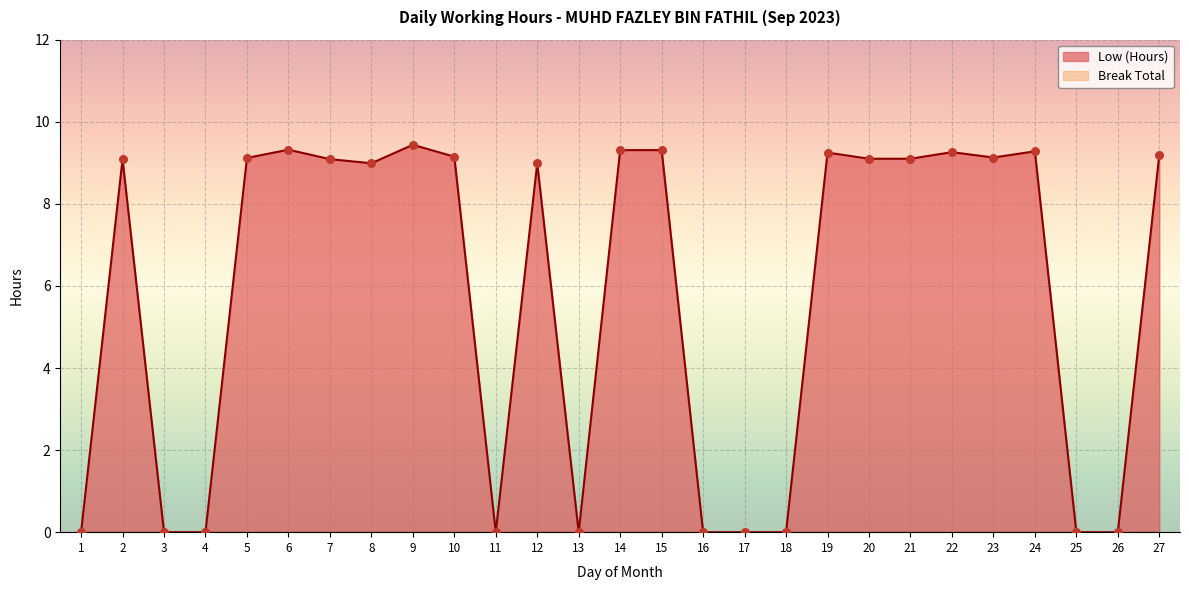

What is the change in value from 1 to 9?

+9.4